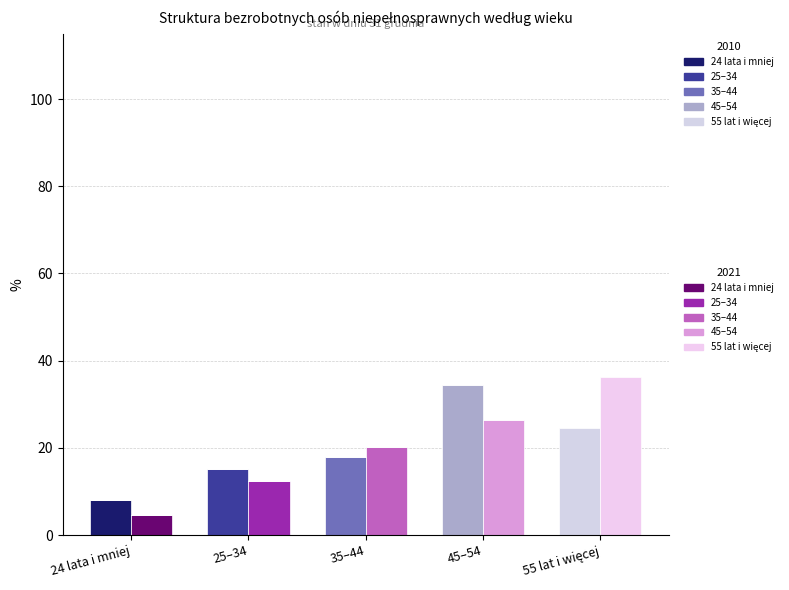

Does the chart contain stacked bars?

No